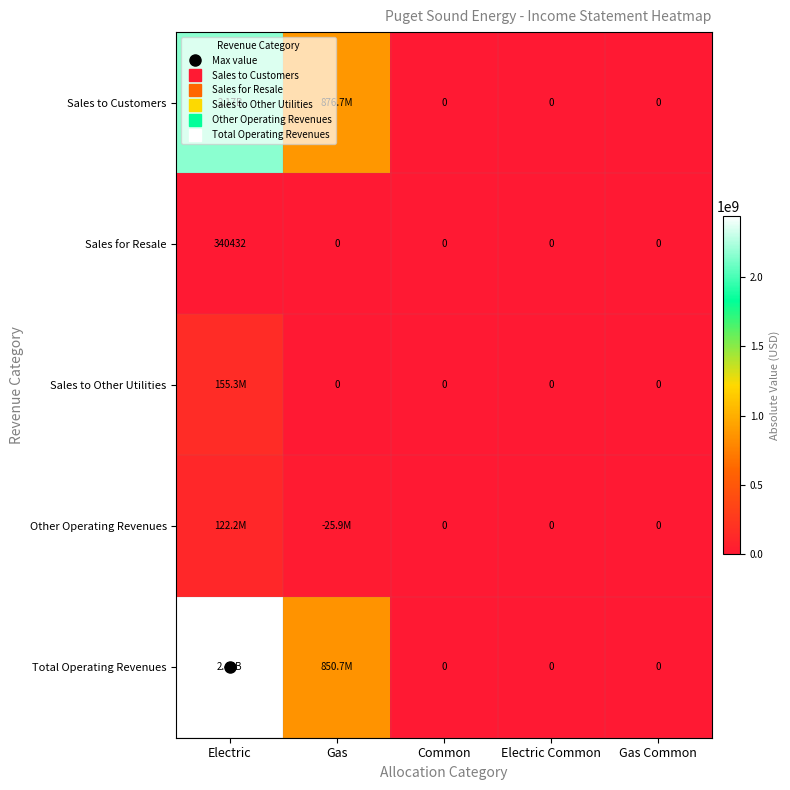

How many data points in Total Operating Revenues are above 0?

2